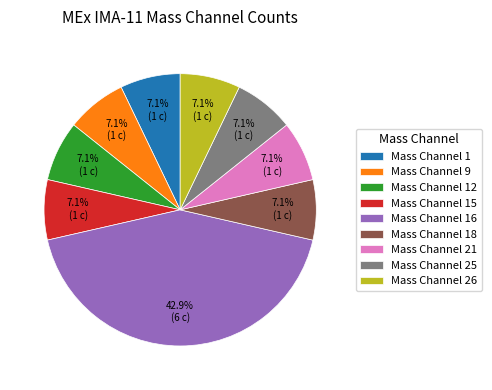

How many slices are in this pie chart?

9